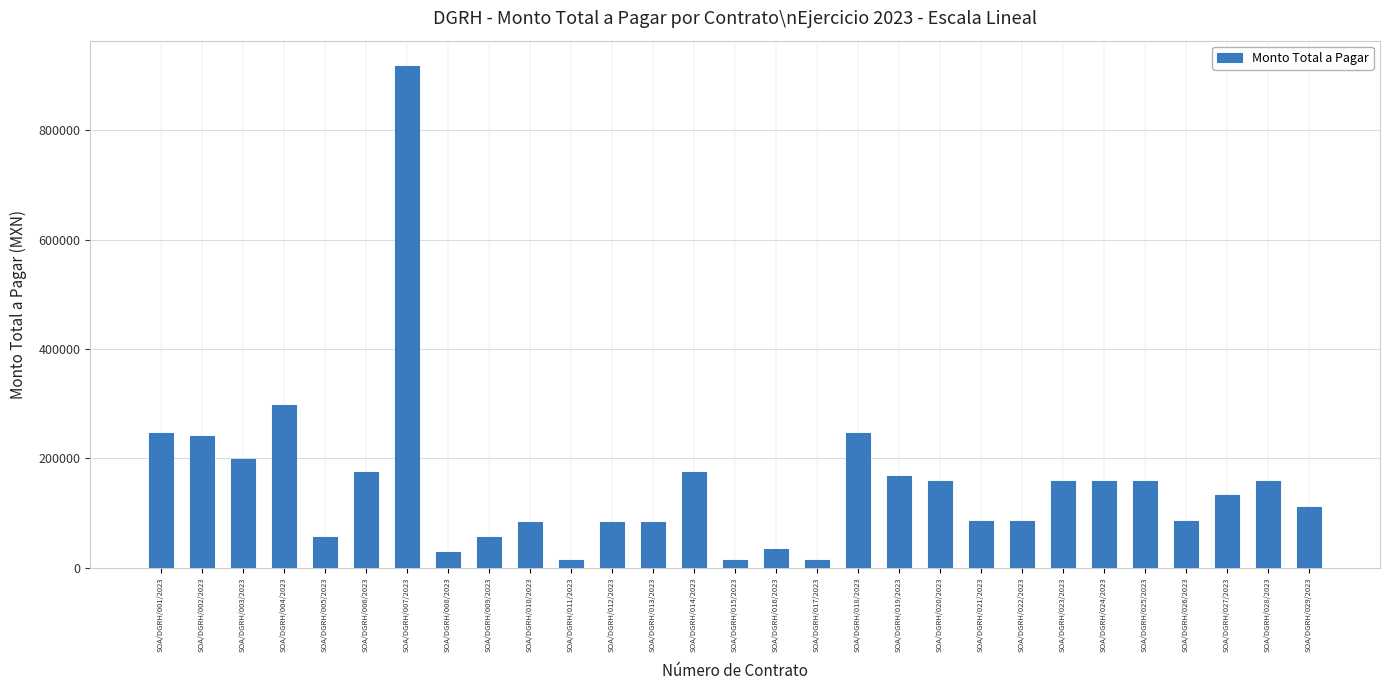

What is the label of the 16th bar from the right?

SOA/DGRH/014/2023